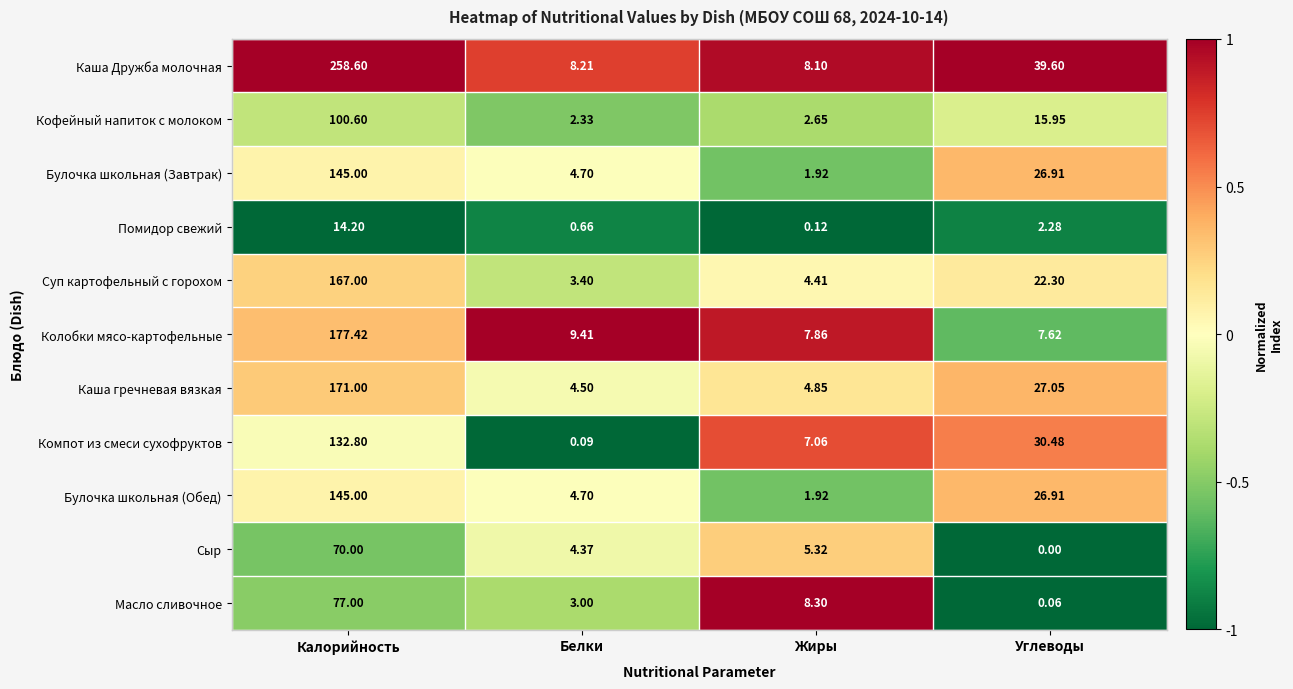

Which category has the lowest value across all series?

Углеводы